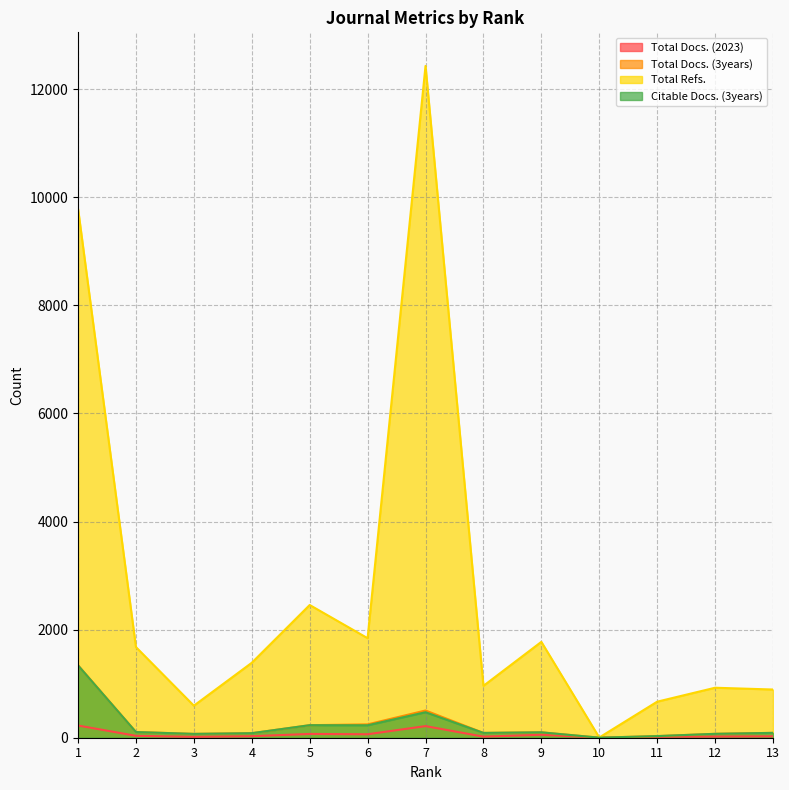

Which series has the largest total across all categories?

Total Refs.